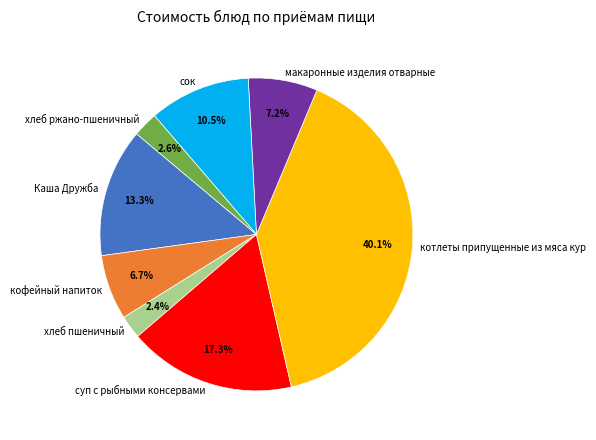

Is there a majority slice in this chart?

No